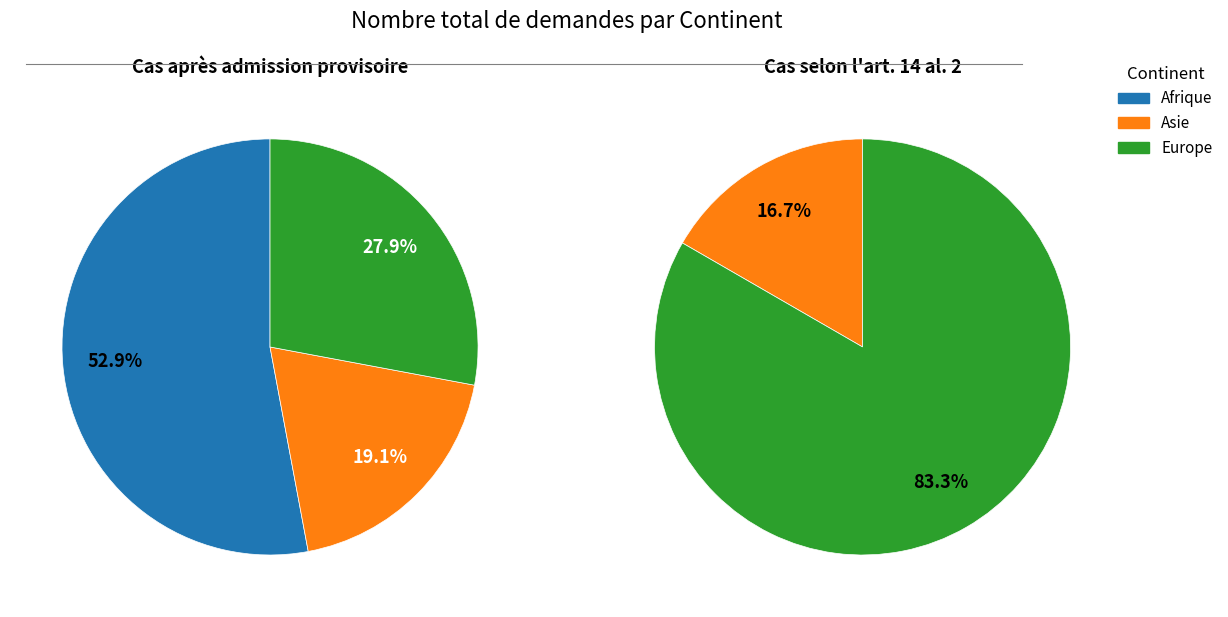

To the nearest percent, what is the average slice percentage?

33%